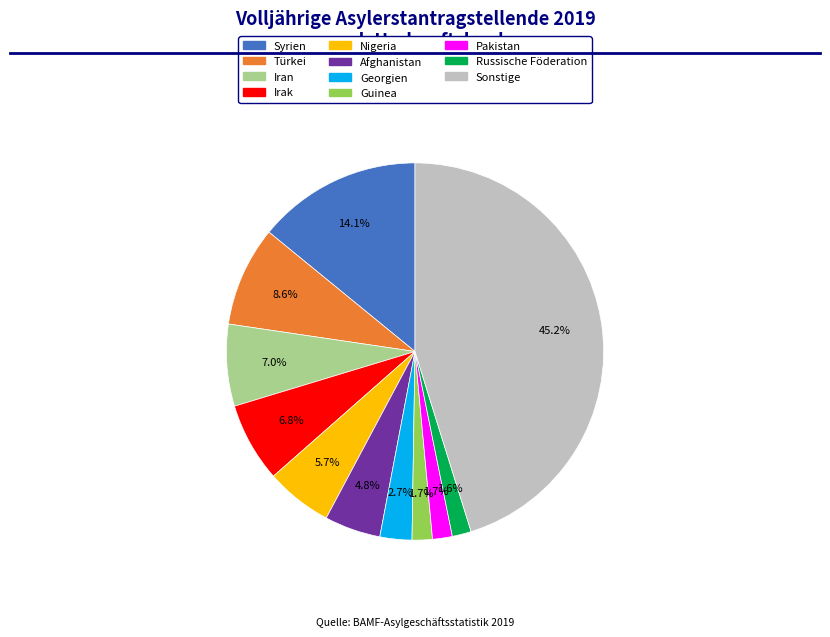

Is Irak the majority of the pie?

No